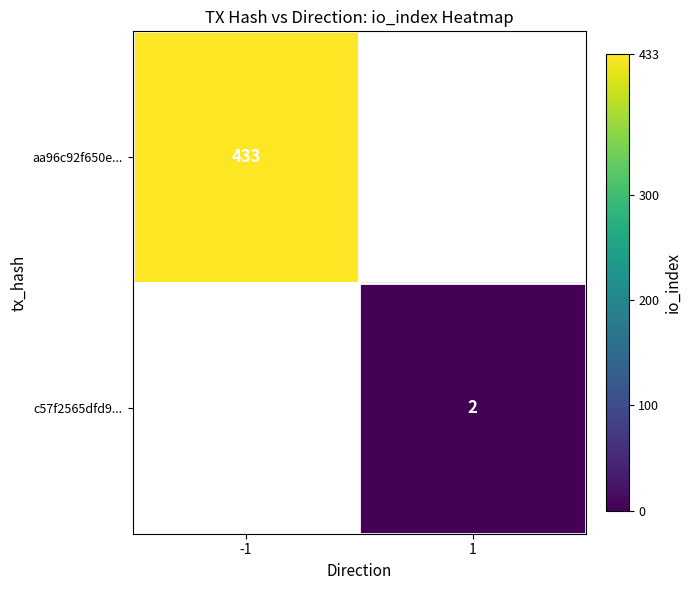

How many distinct data groups are displayed?

2